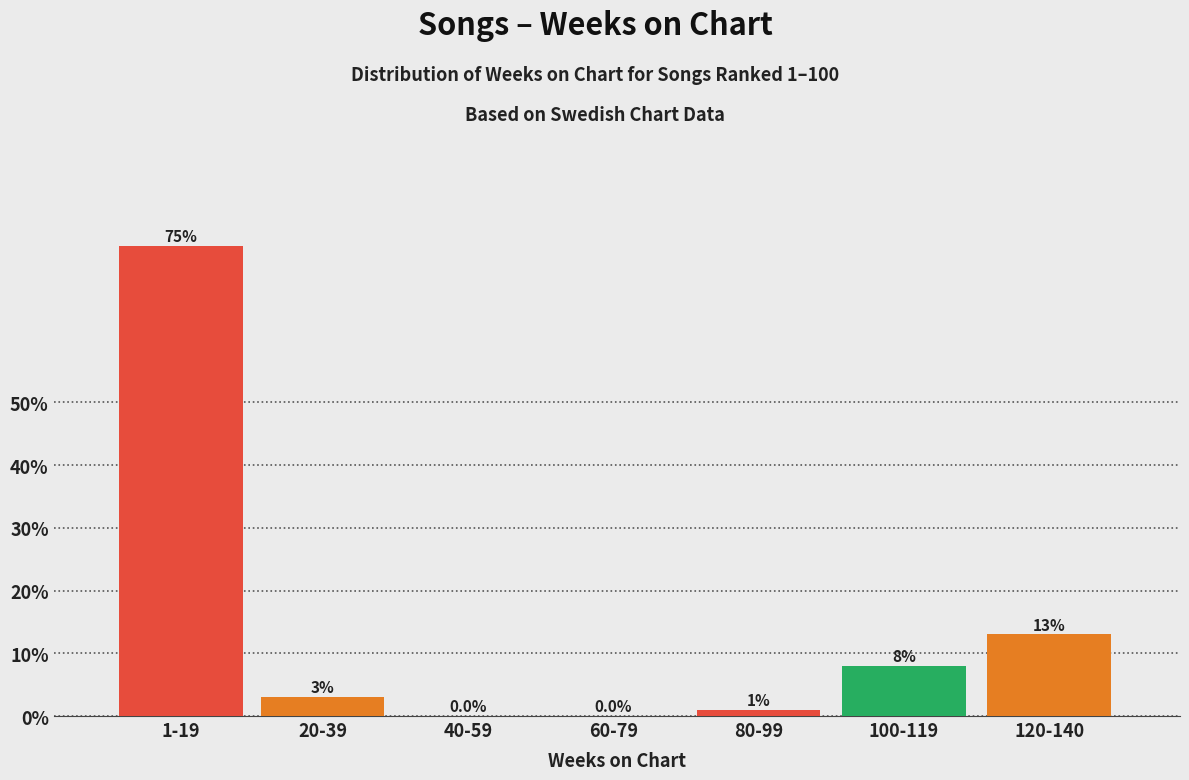

Reading left to right, what are all the values shown in this chart?

1-19=75	20-39=3	40-59=0	60-79=0	80-99=1	100-119=8	120-140=13